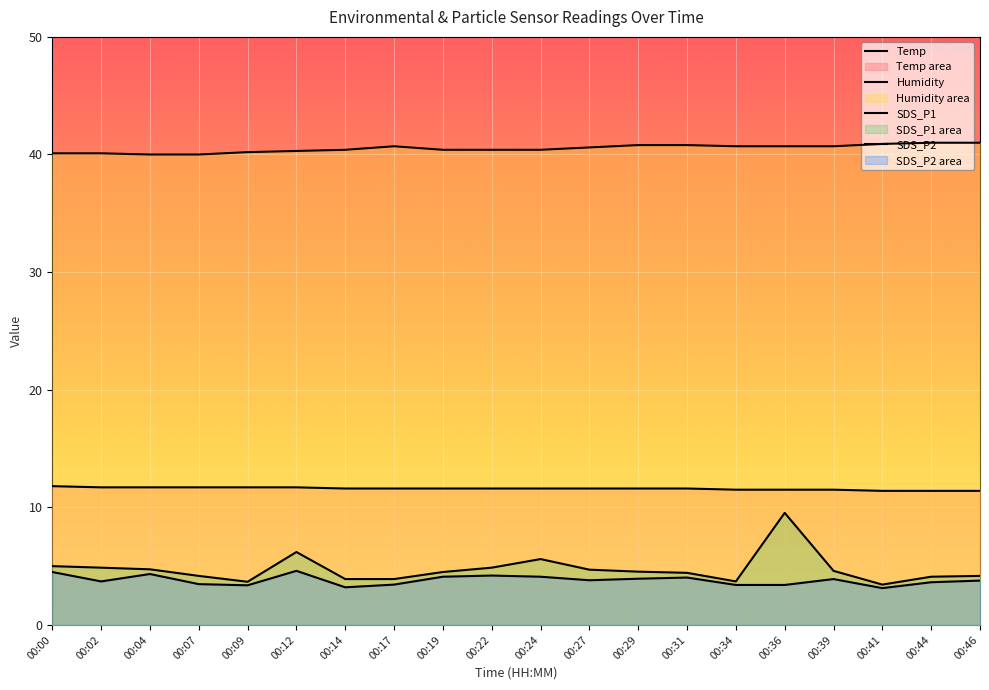

The Temp series shows 11.7 at 00:09. True or false?

True